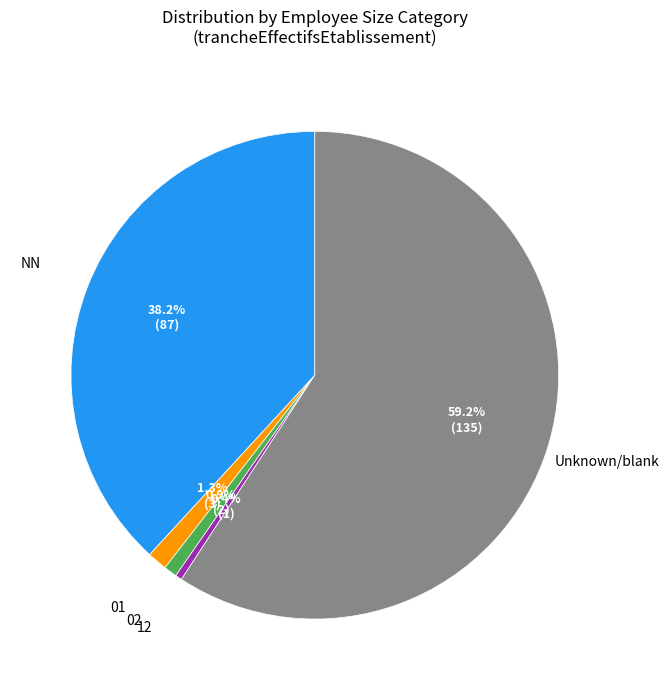

Is there a majority slice in this chart?

Yes